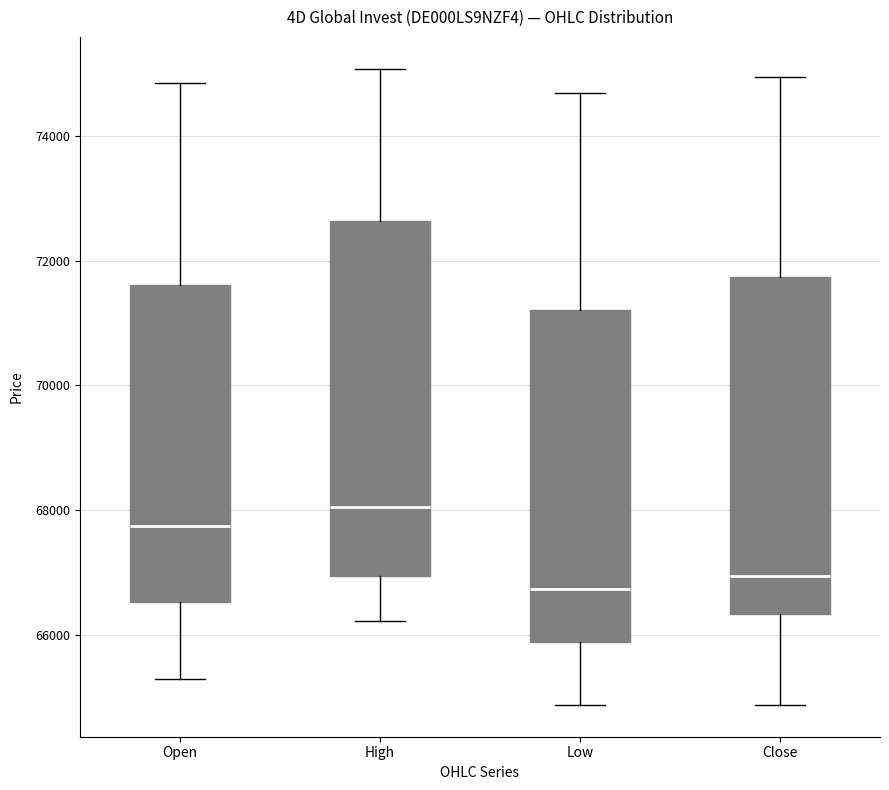

Reading left to right, transcribe this box plot: for each box, give where its median line is, the range the box spans, and where its two whiskers end, as read against the y-axis. The values are not printed on the chart, so give them approximately, as read against the axis.

Open: median 67800, box 66600 to 71600, whiskers 65200 to 74800
High: median 68000, box 67000 to 72600, whiskers 66200 to 75000
Low: median 66800, box 65800 to 71200, whiskers 64800 to 74600
Close: median 67000, box 66400 to 71800, whiskers 64800 to 75000